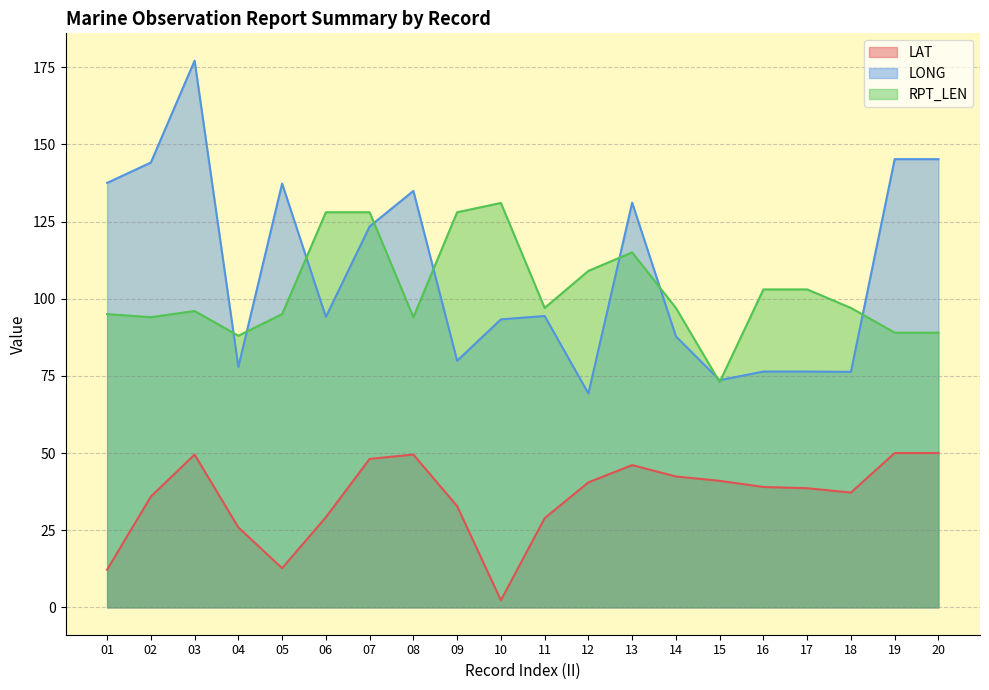

After their last crossing, which series has the higher values: LONG or RPT_LEN?

LONG